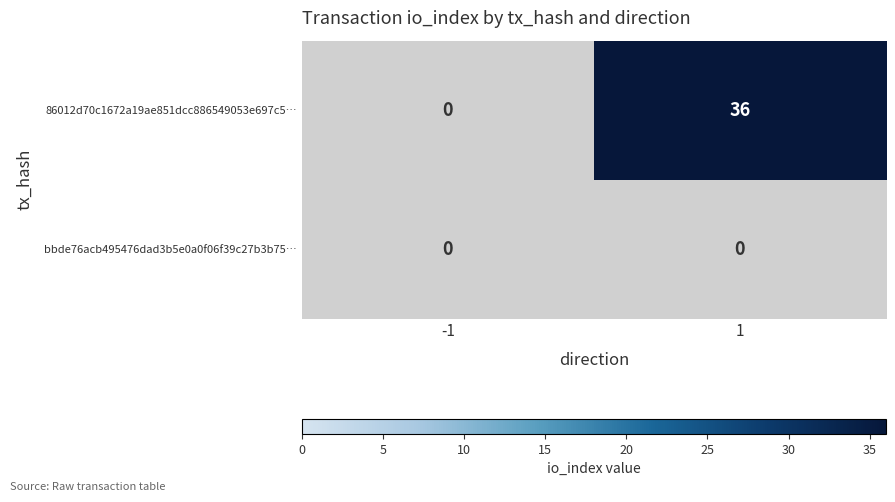

Reading left to right, extract all data points from this chart.

86012d70c1672a19ae851dcc886549053e697c5…: -1=0	1=36
bbde76acb495476dad3b5e0a0f06f39c27b3b75…: -1=0	1=0